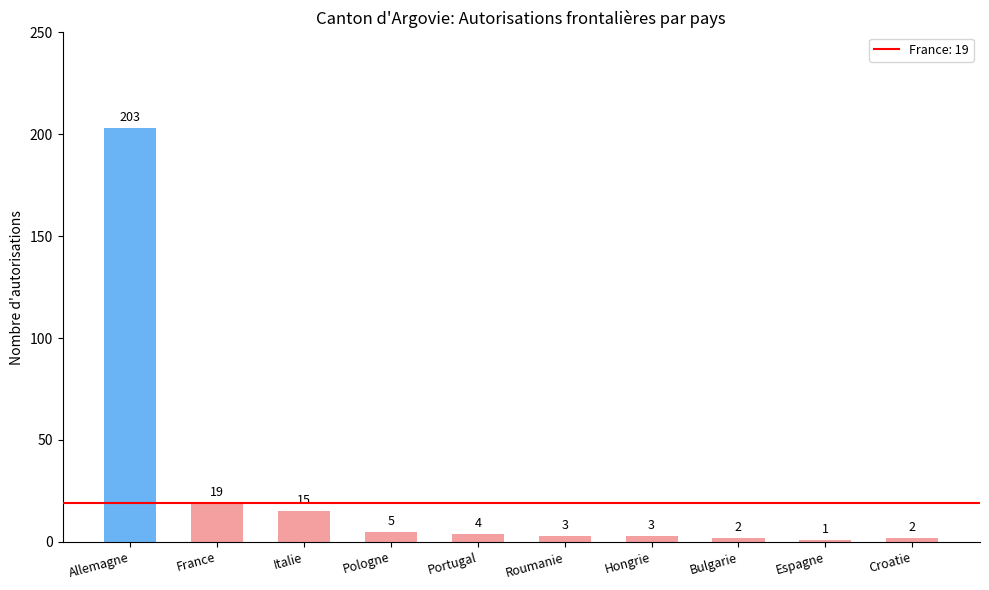

How many bars are there in total?

10